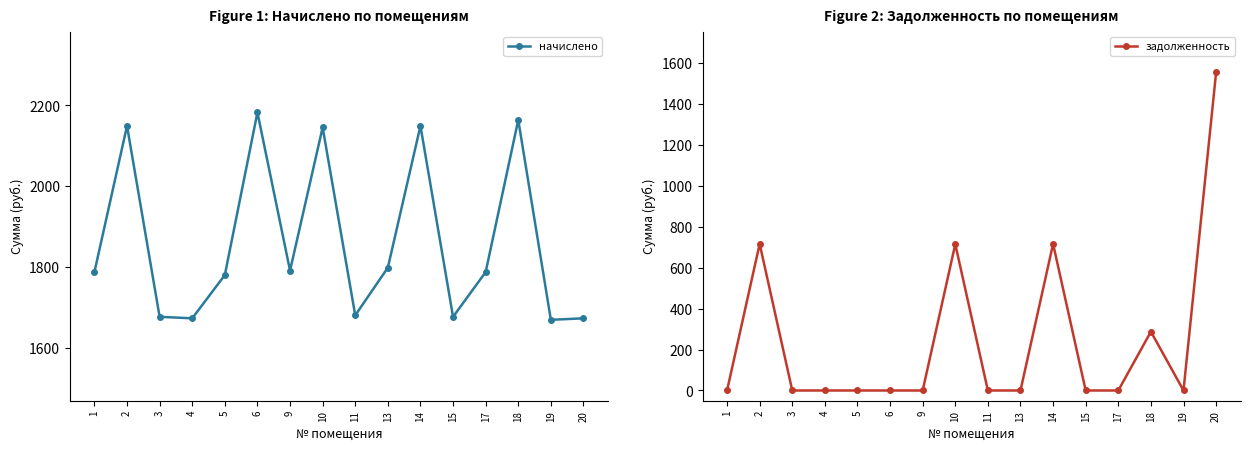

Does the chart have visible grid lines?

No